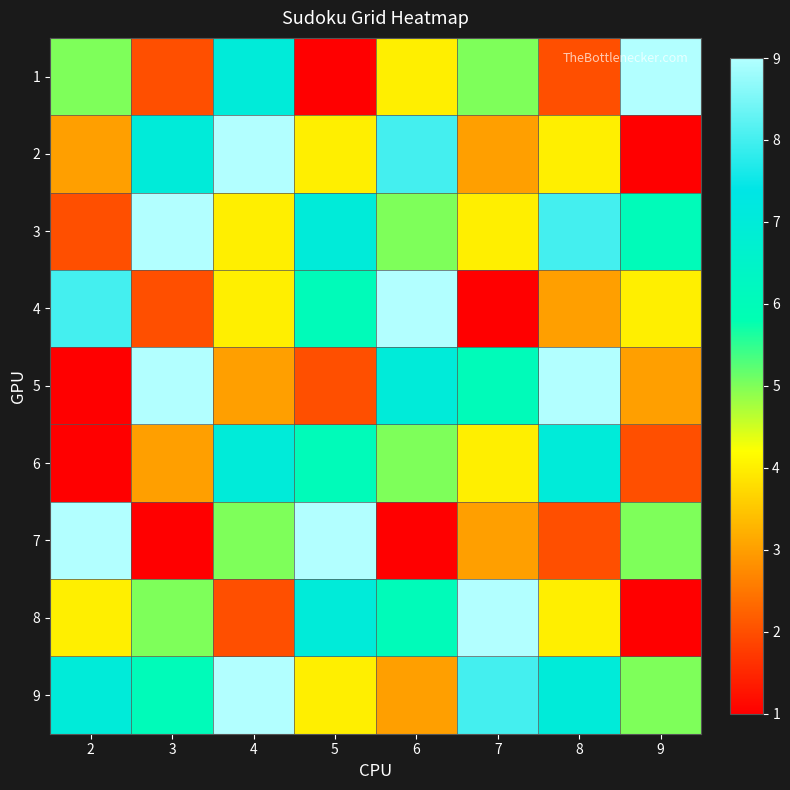

How many data points does each series have?

8